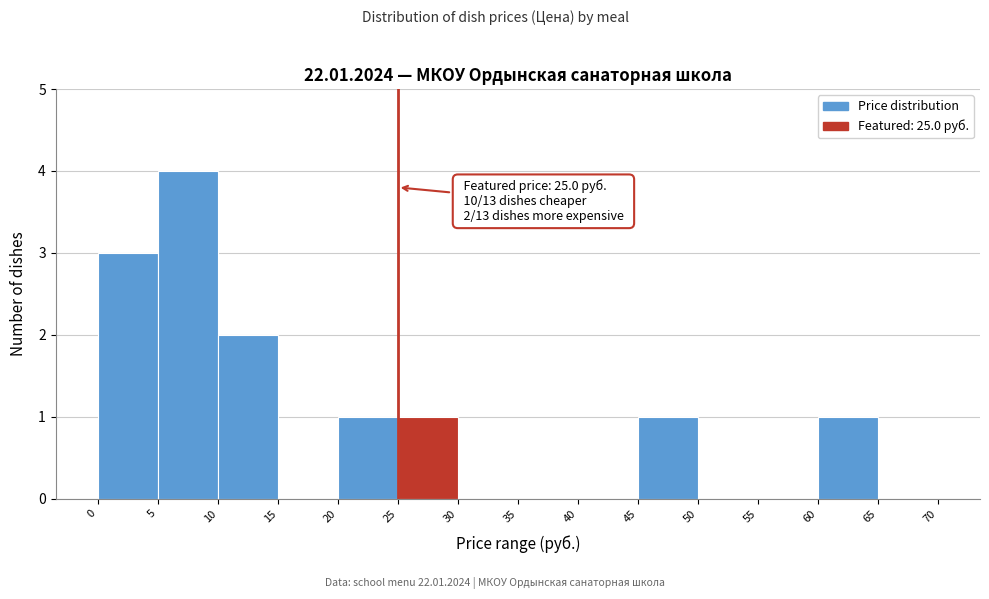

Over which range of the x-axis is the bar tallest?

5 to 10